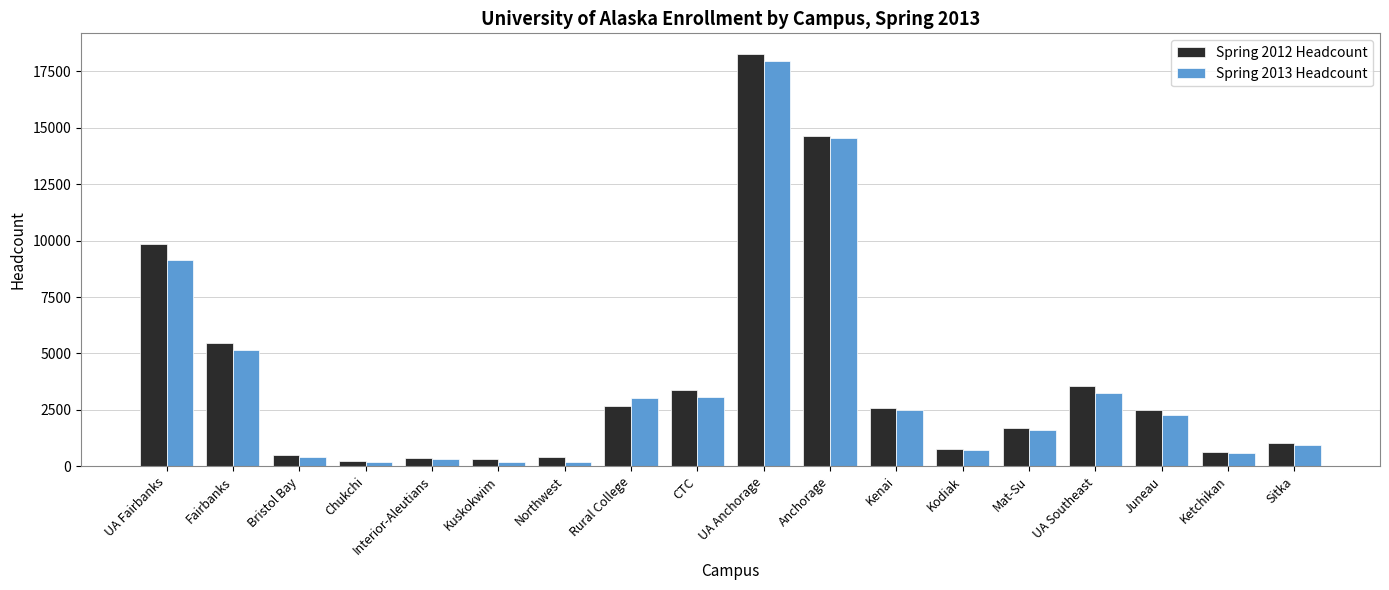

How many distinct data groups are displayed?

2